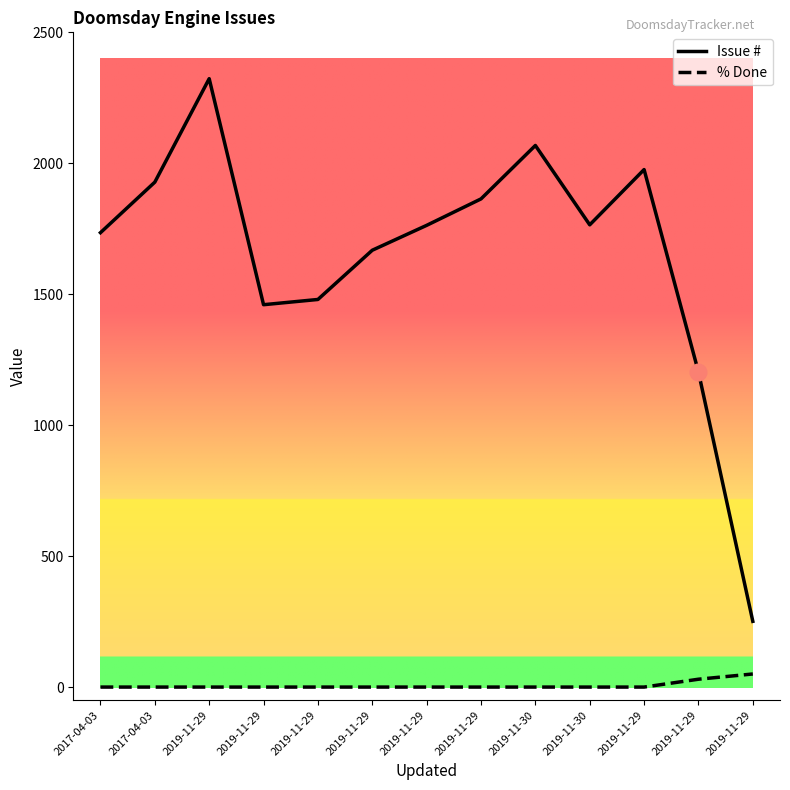

How many lines are shown in the chart?

2